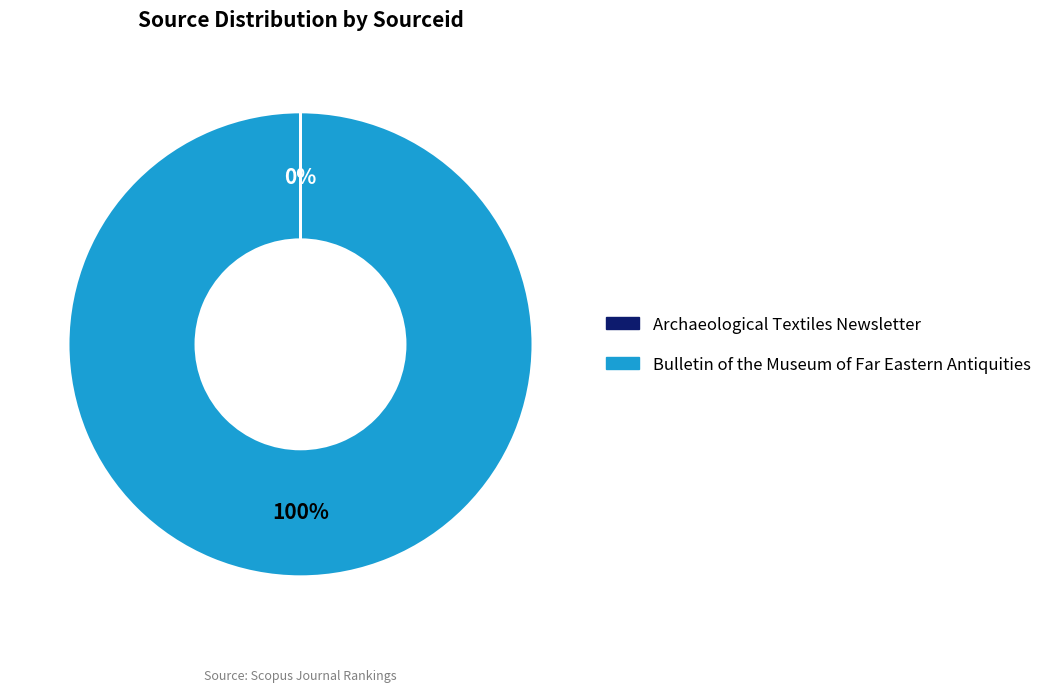

To the nearest percent, what percentage of the pie is Bulletin of the Museum of Far Eastern Antiquities?

100%